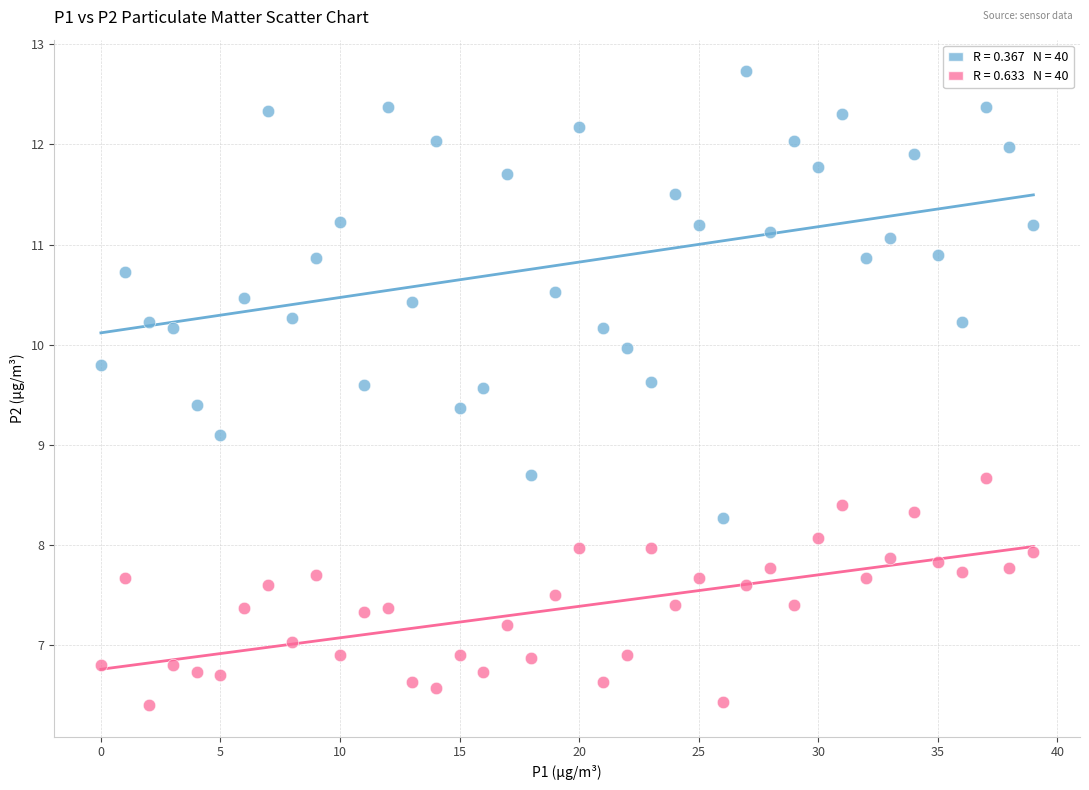

Across all data points, what is the range of Y values (max minus min)?

6.3